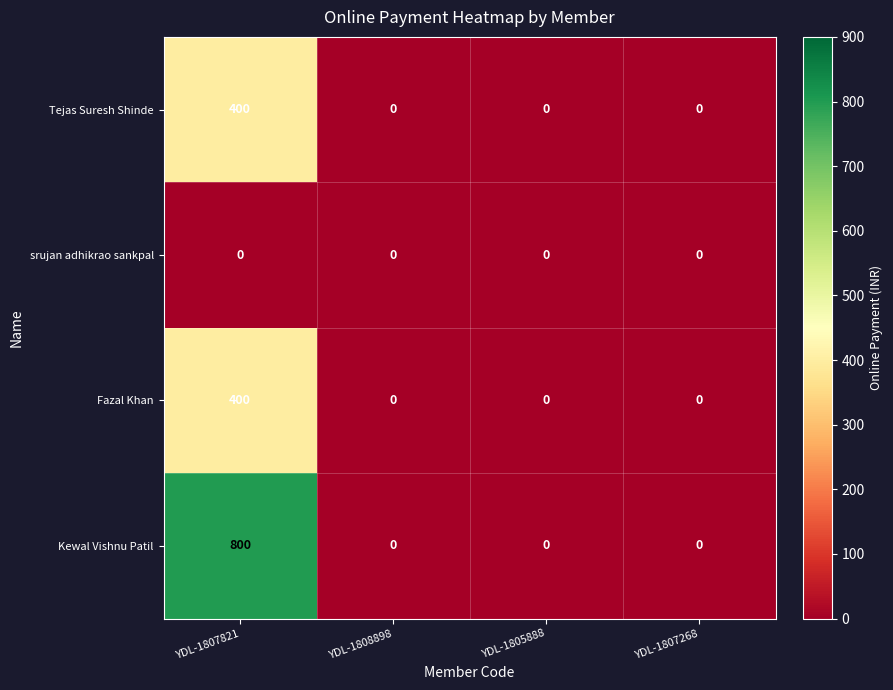

How many positive values does the Kewal Vishnu Patil series have?

1